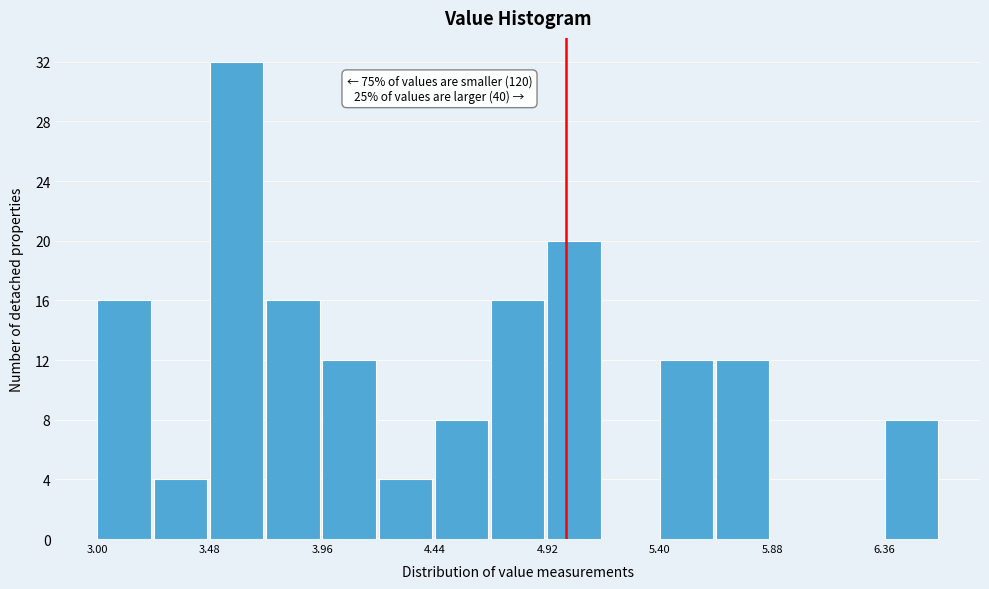

Over which range of the x-axis is the bar tallest?

3.48 to 3.72